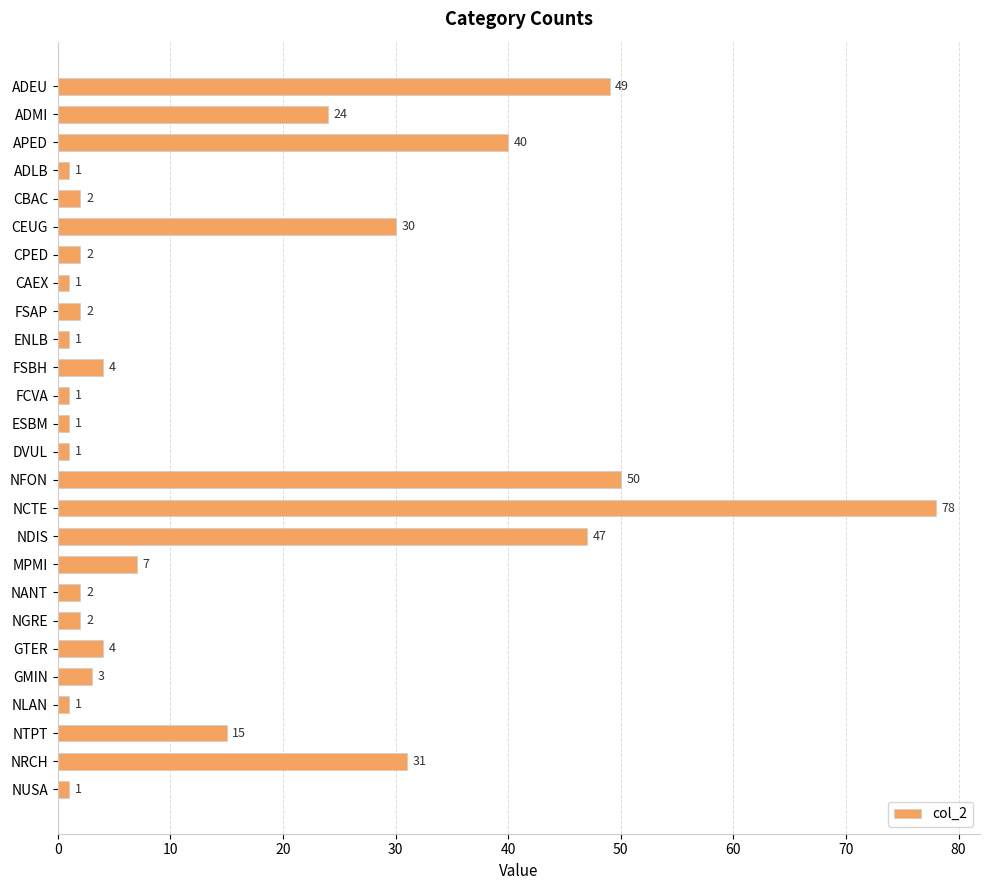

Reading top to bottom, transcribe all the data shown in this chart.

49	24	40	1	2	30	2	1	2	1	4	1	1	1	50	78	47	7	2	2	4	3	1	15	31	1